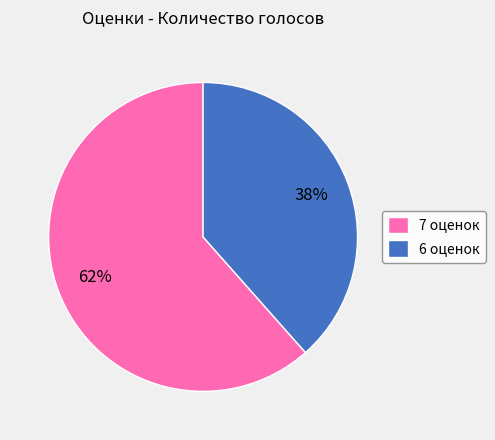

Do 7 оценок and 6 оценок together represent more than half of the pie?

Yes